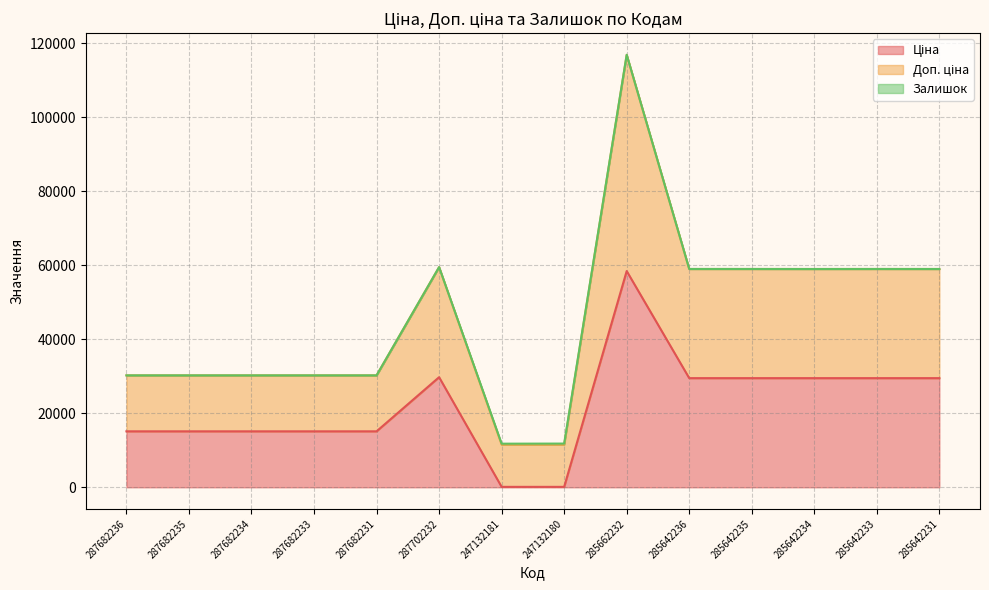

What is the total value across all series at 285642234?

58983.0